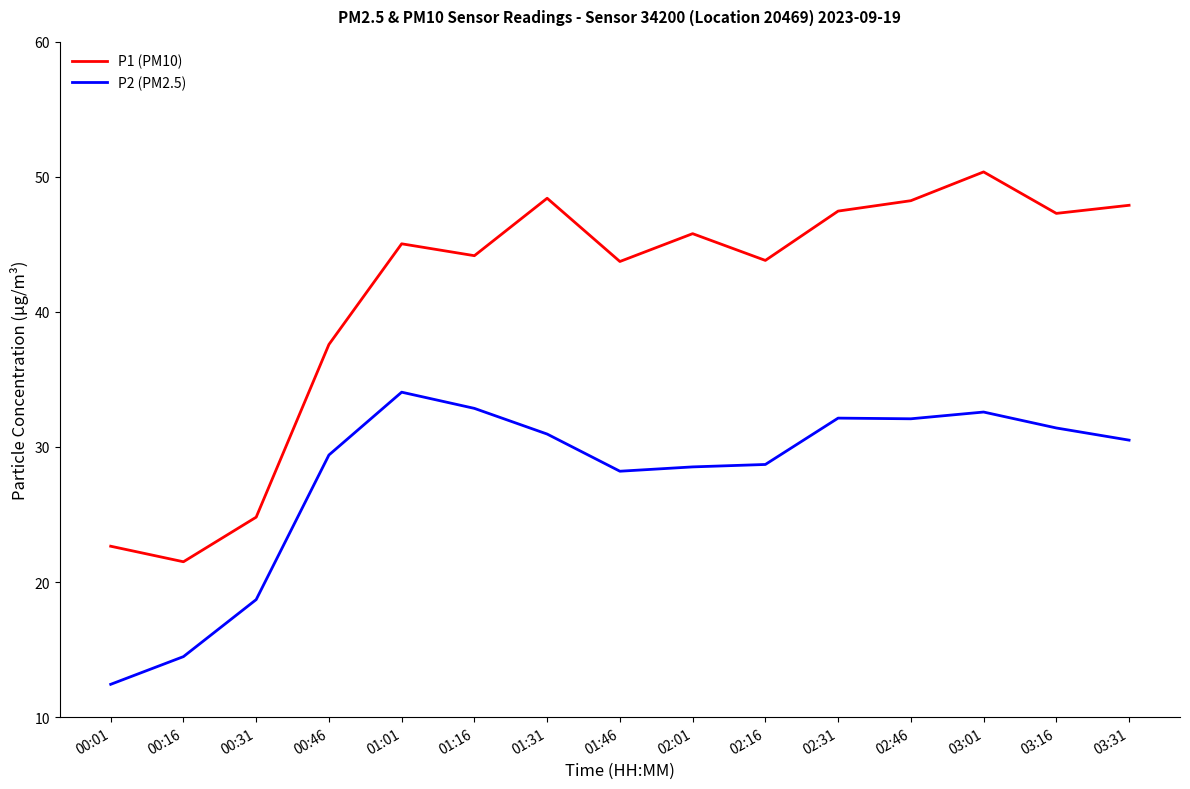

Which series has the largest range (max minus min)?

P1 (PM10)